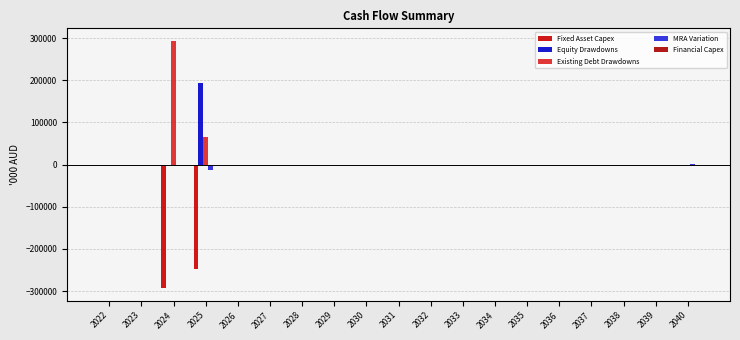

How many groups of bars are there?

19